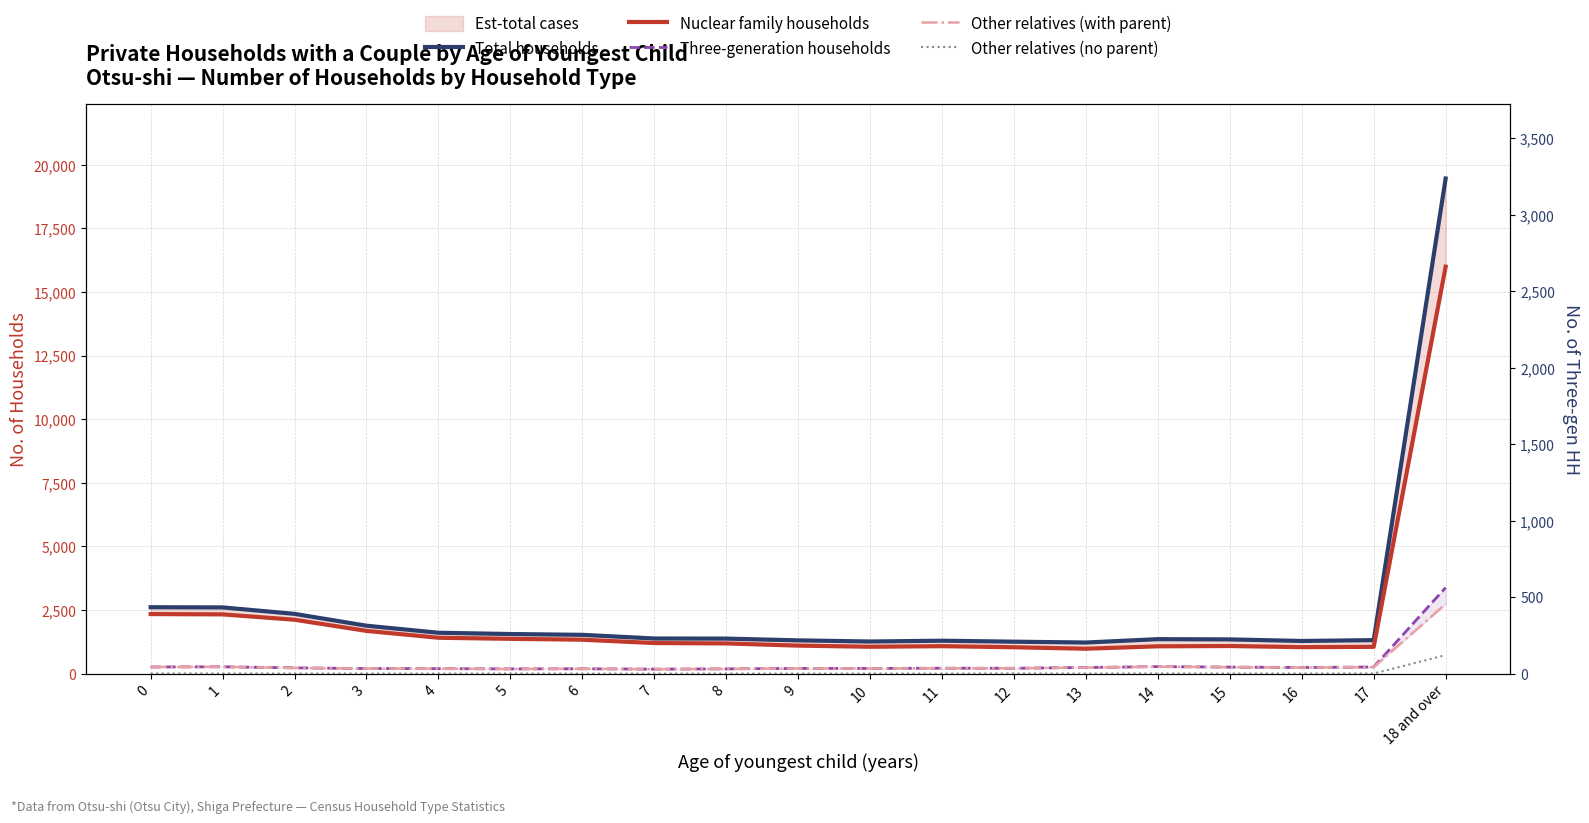

True or false: Other relatives (with parent) has a value of 98 at 0.

False